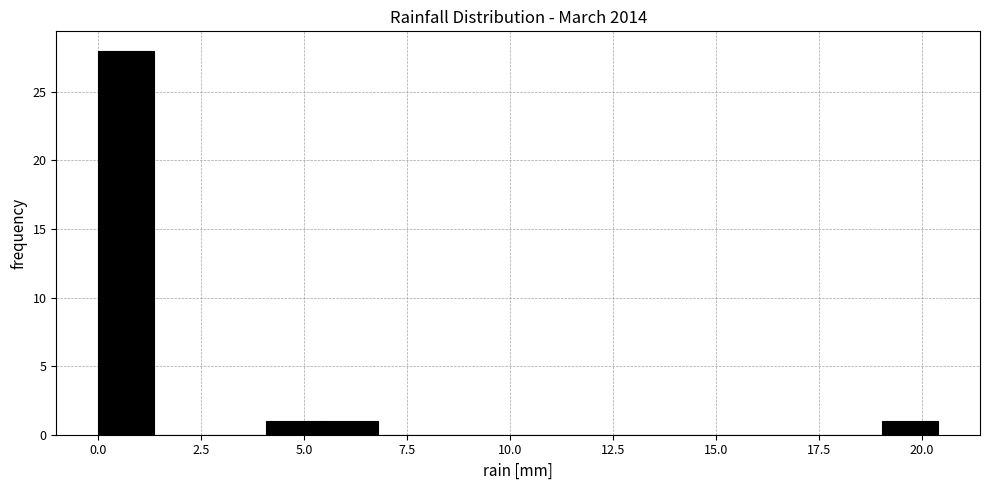

Around what value on the x-axis is the tallest bar? Give the approximate position of its centre, as read against the axis.

0.5